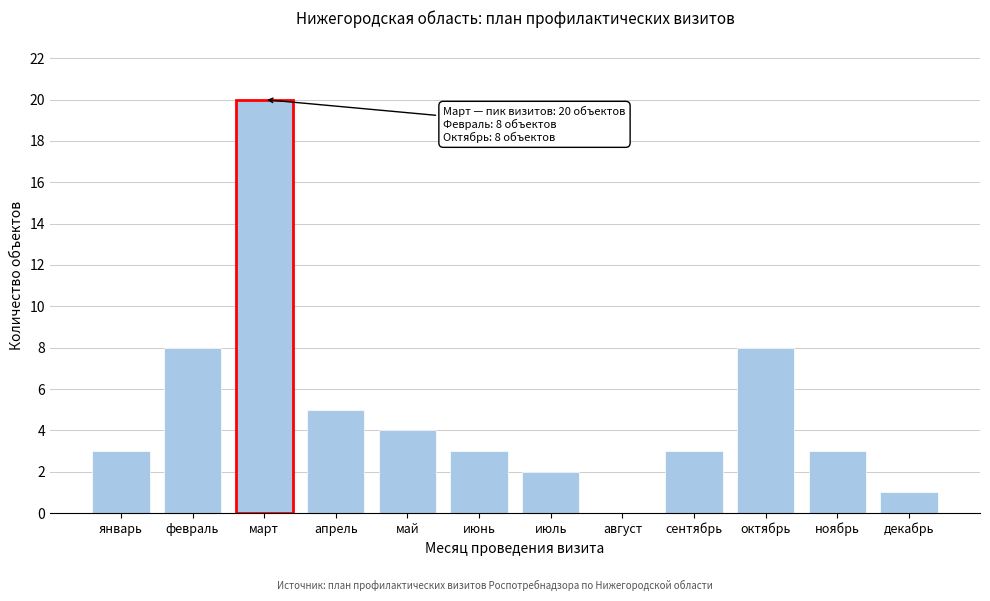

Reading left to right, transcribe all the data shown in this chart.

январь=3	февраль=8	март=20	апрель=5	май=4	июнь=3	июль=2	август=0	сентябрь=3	октябрь=8	ноябрь=3	декабрь=1